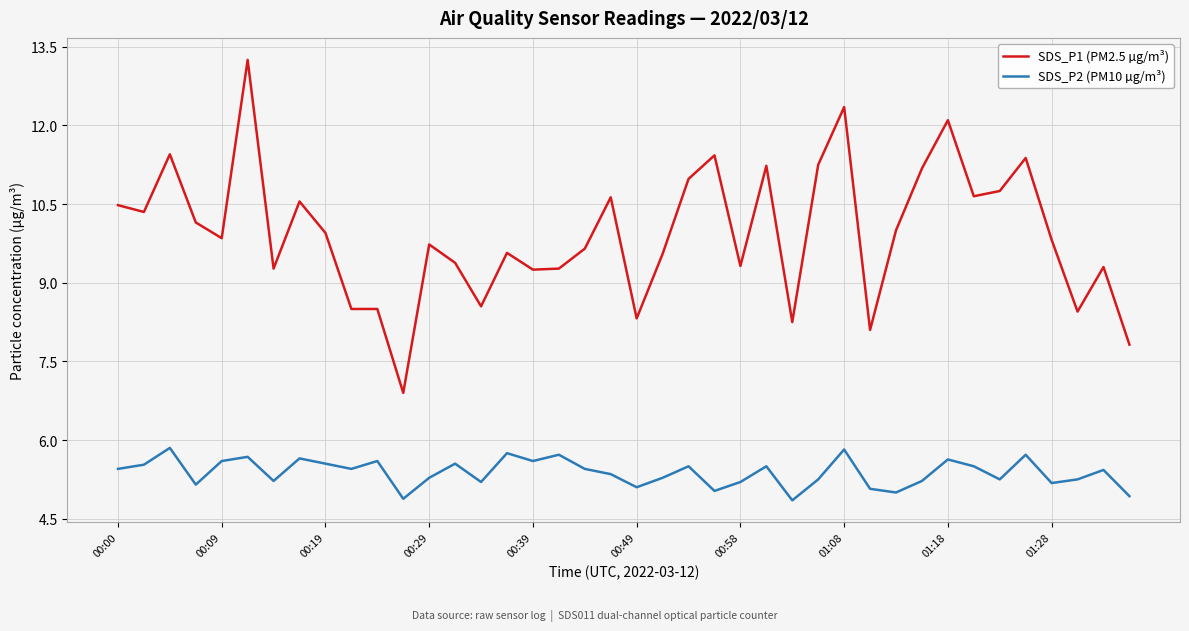

What is the difference between the maximum and minimum values in the SDS_P2 (PM10 µg/m³) series?

1.0